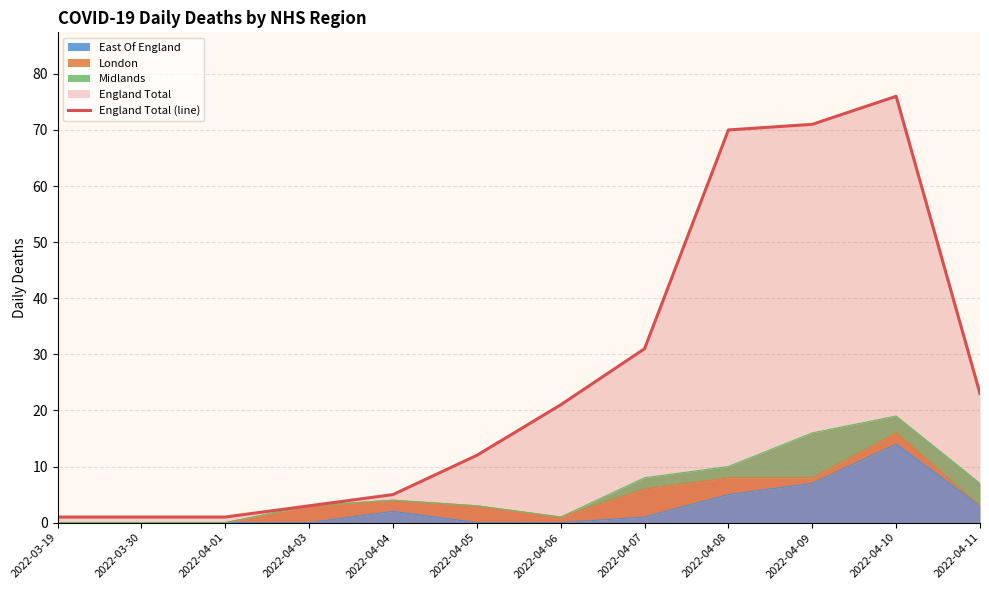

What is the sum of the values at 2022-03-30 and 2022-04-08?

71